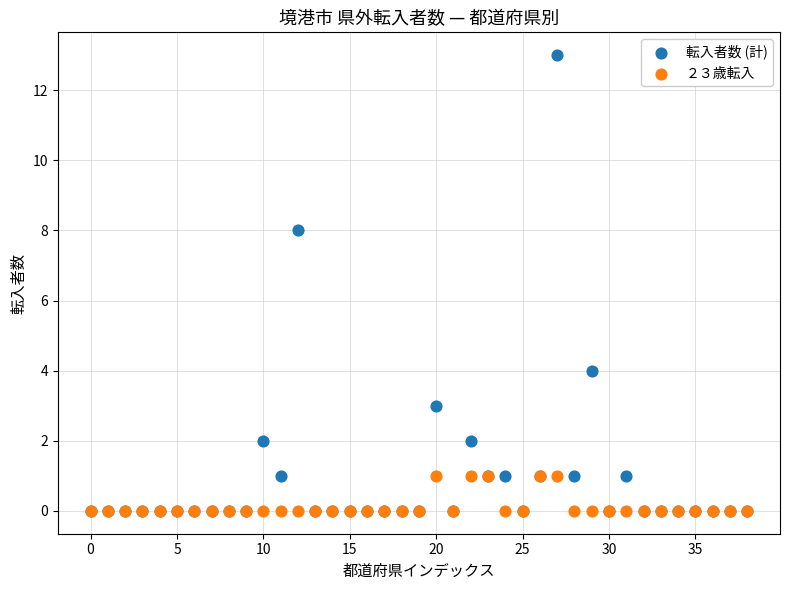

What are all the series names shown in the legend?

転入者数 (計), ２３歳転入